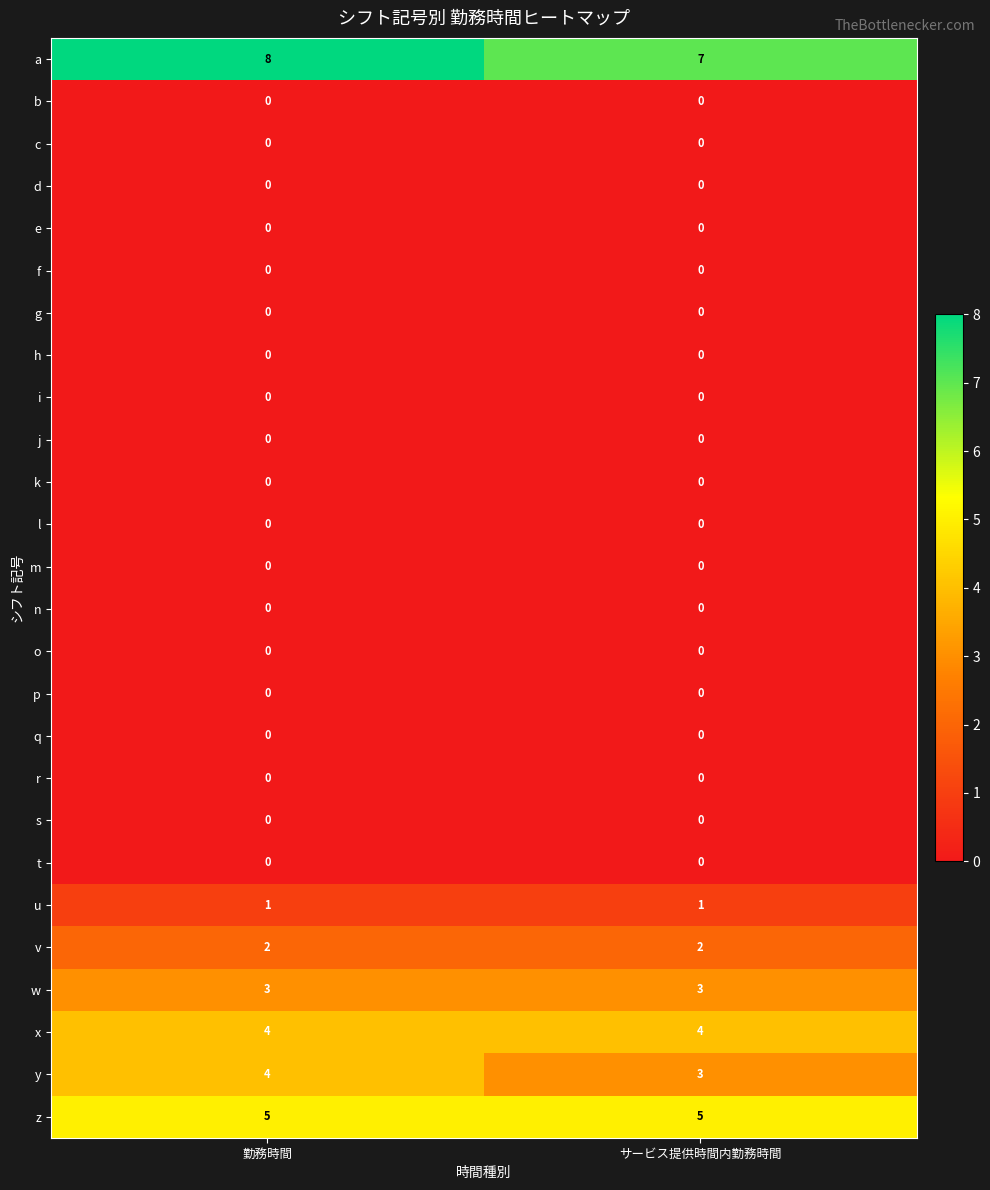

True or false: x has a value of 4 at サービス提供時間内勤務時間.

True